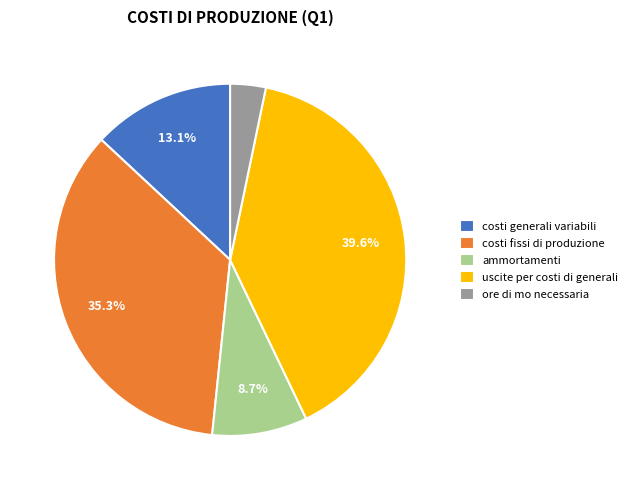

Does ammortamenti account for over 50% of the chart?

No